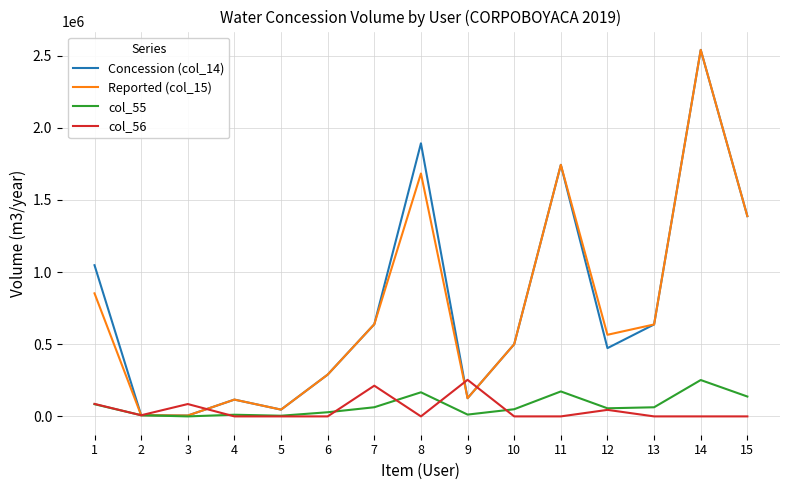

What is the average value of the Concession (col_14) series?

763465.5